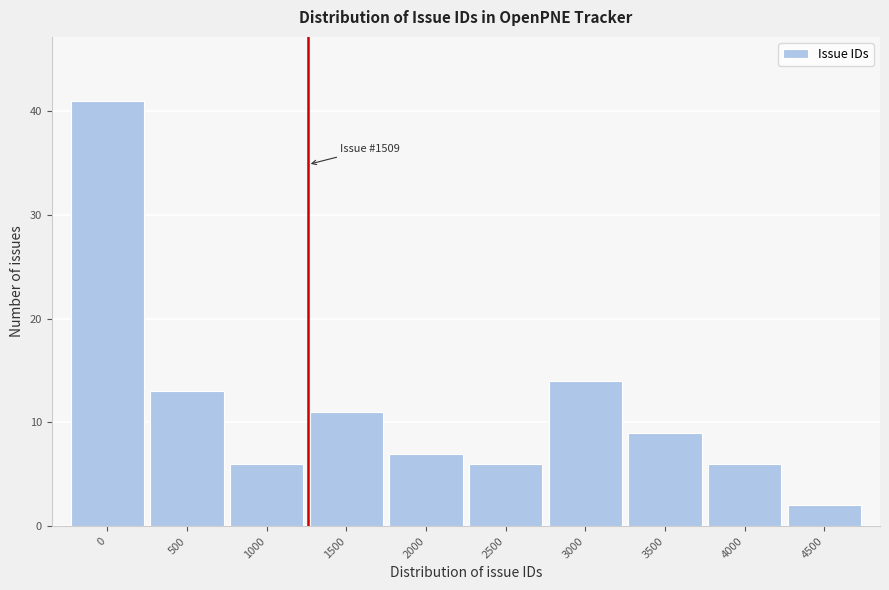

Reading left to right, list all the values displayed in this chart.

0=41	500=13	1000=6	1500=11	2000=7	2500=6	3000=14	3500=9	4000=6	4500=2